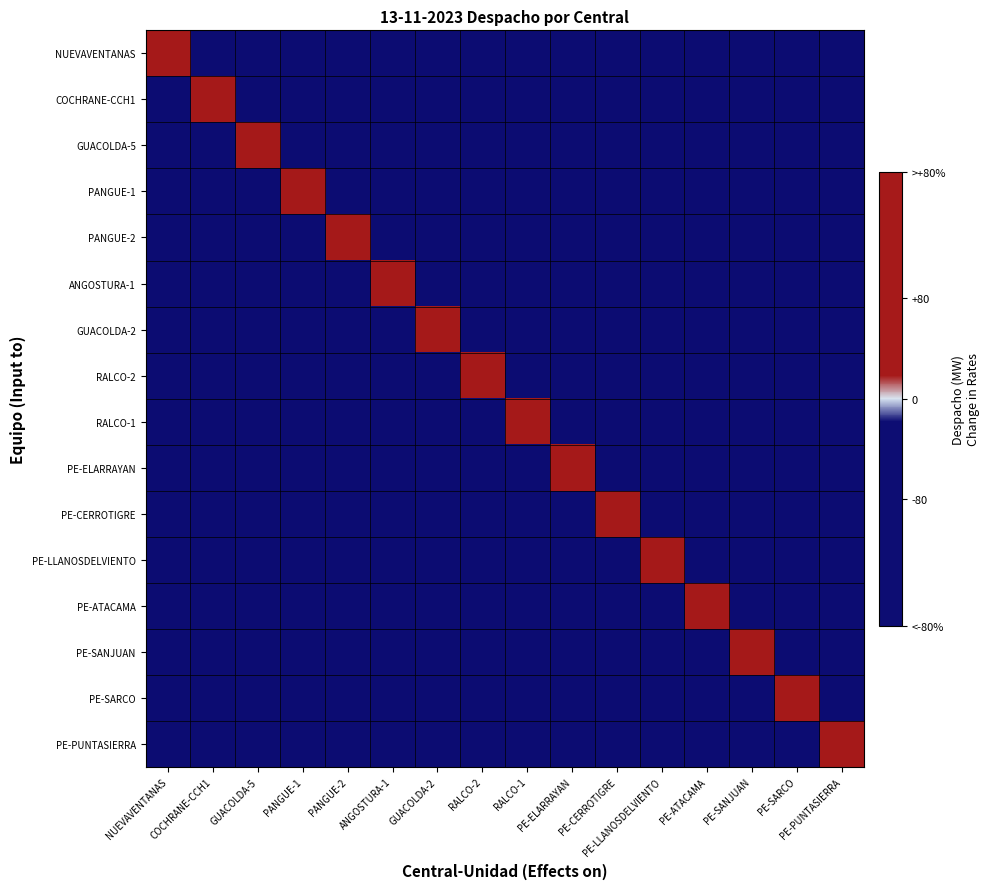

Reading right to left, what are all the values shown in this chart?

NUEVAVENTANAS: PE-PUNTASIERRA=-180	PE-SARCO=-180	PE-SANJUAN=-180	PE-ATACAMA=-180	PE-LLANOSDELVIENTO=-180	PE-CERROTIGRE=-180	PE-ELARRAYAN=-180	RALCO-1=-180	RALCO-2=-180	GUACOLDA-2=-180	ANGOSTURA-1=-180	PANGUE-2=-180	PANGUE-1=-180	GUACOLDA-5=-180	COCHRANE-CCH1=-180	NUEVAVENTANAS=120
COCHRANE-CCH1: PE-PUNTASIERRA=-180	PE-SARCO=-180	PE-SANJUAN=-180	PE-ATACAMA=-180	PE-LLANOSDELVIENTO=-180	PE-CERROTIGRE=-180	PE-ELARRAYAN=-180	RALCO-1=-180	RALCO-2=-180	GUACOLDA-2=-180	ANGOSTURA-1=-180	PANGUE-2=-180	PANGUE-1=-180	GUACOLDA-5=-180	COCHRANE-CCH1=150	NUEVAVENTANAS=-180
GUACOLDA-5: PE-PUNTASIERRA=-180	PE-SARCO=-180	PE-SANJUAN=-180	PE-ATACAMA=-180	PE-LLANOSDELVIENTO=-180	PE-CERROTIGRE=-180	PE-ELARRAYAN=-180	RALCO-1=-180	RALCO-2=-180	GUACOLDA-2=-180	ANGOSTURA-1=-180	PANGUE-2=-180	PANGUE-1=-180	GUACOLDA-5=38	COCHRANE-CCH1=-180	NUEVAVENTANAS=-180
PANGUE-1: PE-PUNTASIERRA=-180	PE-SARCO=-180	PE-SANJUAN=-180	PE-ATACAMA=-180	PE-LLANOSDELVIENTO=-180	PE-CERROTIGRE=-180	PE-ELARRAYAN=-180	RALCO-1=-180	RALCO-2=-180	GUACOLDA-2=-180	ANGOSTURA-1=-180	PANGUE-2=-180	PANGUE-1=160	GUACOLDA-5=-180	COCHRANE-CCH1=-180	NUEVAVENTANAS=-180
PANGUE-2: PE-PUNTASIERRA=-180	PE-SARCO=-180	PE-SANJUAN=-180	PE-ATACAMA=-180	PE-LLANOSDELVIENTO=-180	PE-CERROTIGRE=-180	PE-ELARRAYAN=-180	RALCO-1=-180	RALCO-2=-180	GUACOLDA-2=-180	ANGOSTURA-1=-180	PANGUE-2=160	PANGUE-1=-180	GUACOLDA-5=-180	COCHRANE-CCH1=-180	NUEVAVENTANAS=-180
ANGOSTURA-1: PE-PUNTASIERRA=-180	PE-SARCO=-180	PE-SANJUAN=-180	PE-ATACAMA=-180	PE-LLANOSDELVIENTO=-180	PE-CERROTIGRE=-180	PE-ELARRAYAN=-180	RALCO-1=-180	RALCO-2=-180	GUACOLDA-2=-180	ANGOSTURA-1=43	PANGUE-2=-180	PANGUE-1=-180	GUACOLDA-5=-180	COCHRANE-CCH1=-180	NUEVAVENTANAS=-180
GUACOLDA-2: PE-PUNTASIERRA=-180	PE-SARCO=-180	PE-SANJUAN=-180	PE-ATACAMA=-180	PE-LLANOSDELVIENTO=-180	PE-CERROTIGRE=-180	PE-ELARRAYAN=-180	RALCO-1=-180	RALCO-2=-180	GUACOLDA-2=50	ANGOSTURA-1=-180	PANGUE-2=-180	PANGUE-1=-180	GUACOLDA-5=-180	COCHRANE-CCH1=-180	NUEVAVENTANAS=-180
RALCO-2: PE-PUNTASIERRA=-180	PE-SARCO=-180	PE-SANJUAN=-180	PE-ATACAMA=-180	PE-LLANOSDELVIENTO=-180	PE-CERROTIGRE=-180	PE-ELARRAYAN=-180	RALCO-1=-180	RALCO-2=90	GUACOLDA-2=-180	ANGOSTURA-1=-180	PANGUE-2=-180	PANGUE-1=-180	GUACOLDA-5=-180	COCHRANE-CCH1=-180	NUEVAVENTANAS=-180
RALCO-1: PE-PUNTASIERRA=-180	PE-SARCO=-180	PE-SANJUAN=-180	PE-ATACAMA=-180	PE-LLANOSDELVIENTO=-180	PE-CERROTIGRE=-180	PE-ELARRAYAN=-180	RALCO-1=90	RALCO-2=-180	GUACOLDA-2=-180	ANGOSTURA-1=-180	PANGUE-2=-180	PANGUE-1=-180	GUACOLDA-5=-180	COCHRANE-CCH1=-180	NUEVAVENTANAS=-180
PE-ELARRAYAN: PE-PUNTASIERRA=-180	PE-SARCO=-180	PE-SANJUAN=-180	PE-ATACAMA=-180	PE-LLANOSDELVIENTO=-180	PE-CERROTIGRE=-180	PE-ELARRAYAN=101	RALCO-1=-180	RALCO-2=-180	GUACOLDA-2=-180	ANGOSTURA-1=-180	PANGUE-2=-180	PANGUE-1=-180	GUACOLDA-5=-180	COCHRANE-CCH1=-180	NUEVAVENTANAS=-180
PE-CERROTIGRE: PE-PUNTASIERRA=-180	PE-SARCO=-180	PE-SANJUAN=-180	PE-ATACAMA=-180	PE-LLANOSDELVIENTO=-180	PE-CERROTIGRE=75	PE-ELARRAYAN=-180	RALCO-1=-180	RALCO-2=-180	GUACOLDA-2=-180	ANGOSTURA-1=-180	PANGUE-2=-180	PANGUE-1=-180	GUACOLDA-5=-180	COCHRANE-CCH1=-180	NUEVAVENTANAS=-180
PE-LLANOSDELVIENTO: PE-PUNTASIERRA=-180	PE-SARCO=-180	PE-SANJUAN=-180	PE-ATACAMA=-180	PE-LLANOSDELVIENTO=100	PE-CERROTIGRE=-180	PE-ELARRAYAN=-180	RALCO-1=-180	RALCO-2=-180	GUACOLDA-2=-180	ANGOSTURA-1=-180	PANGUE-2=-180	PANGUE-1=-180	GUACOLDA-5=-180	COCHRANE-CCH1=-180	NUEVAVENTANAS=-180
PE-ATACAMA: PE-PUNTASIERRA=-180	PE-SARCO=-180	PE-SANJUAN=-180	PE-ATACAMA=125	PE-LLANOSDELVIENTO=-180	PE-CERROTIGRE=-180	PE-ELARRAYAN=-180	RALCO-1=-180	RALCO-2=-180	GUACOLDA-2=-180	ANGOSTURA-1=-180	PANGUE-2=-180	PANGUE-1=-180	GUACOLDA-5=-180	COCHRANE-CCH1=-180	NUEVAVENTANAS=-180
PE-SANJUAN: PE-PUNTASIERRA=-180	PE-SARCO=-180	PE-SANJUAN=180	PE-ATACAMA=-180	PE-LLANOSDELVIENTO=-180	PE-CERROTIGRE=-180	PE-ELARRAYAN=-180	RALCO-1=-180	RALCO-2=-180	GUACOLDA-2=-180	ANGOSTURA-1=-180	PANGUE-2=-180	PANGUE-1=-180	GUACOLDA-5=-180	COCHRANE-CCH1=-180	NUEVAVENTANAS=-180
PE-SARCO: PE-PUNTASIERRA=-180	PE-SARCO=140	PE-SANJUAN=-180	PE-ATACAMA=-180	PE-LLANOSDELVIENTO=-180	PE-CERROTIGRE=-180	PE-ELARRAYAN=-180	RALCO-1=-180	RALCO-2=-180	GUACOLDA-2=-180	ANGOSTURA-1=-180	PANGUE-2=-180	PANGUE-1=-180	GUACOLDA-5=-180	COCHRANE-CCH1=-180	NUEVAVENTANAS=-180
PE-PUNTASIERRA: PE-PUNTASIERRA=72	PE-SARCO=-180	PE-SANJUAN=-180	PE-ATACAMA=-180	PE-LLANOSDELVIENTO=-180	PE-CERROTIGRE=-180	PE-ELARRAYAN=-180	RALCO-1=-180	RALCO-2=-180	GUACOLDA-2=-180	ANGOSTURA-1=-180	PANGUE-2=-180	PANGUE-1=-180	GUACOLDA-5=-180	COCHRANE-CCH1=-180	NUEVAVENTANAS=-180